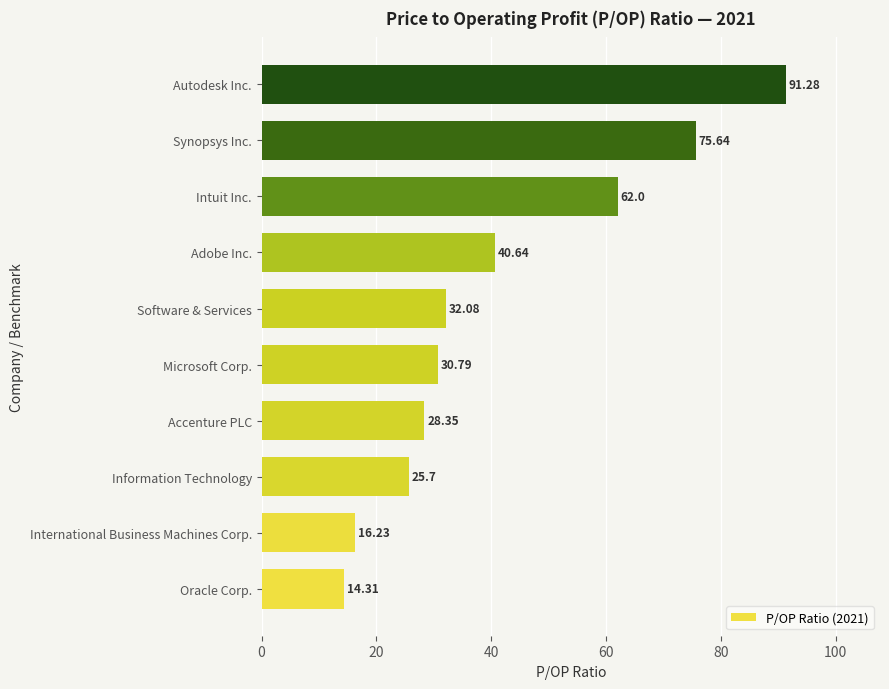

What is the difference between the maximum and minimum values?

77.0